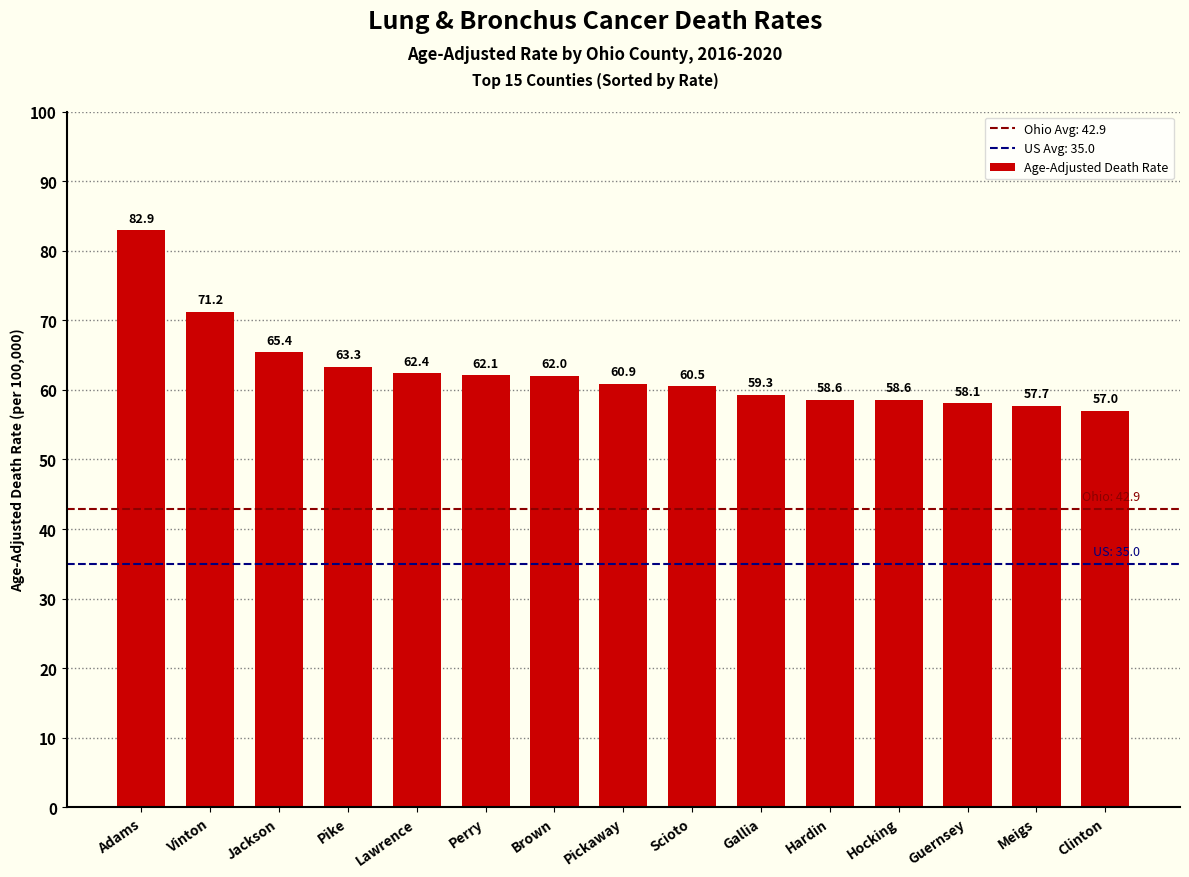

How many bars are there in total?

15